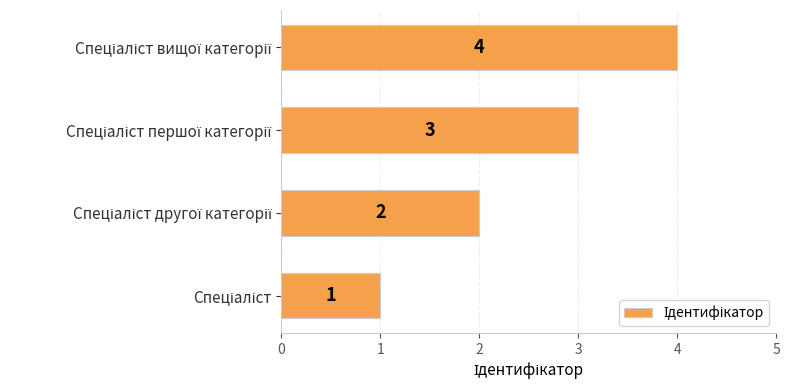

How many values are between 2 and 4?

3